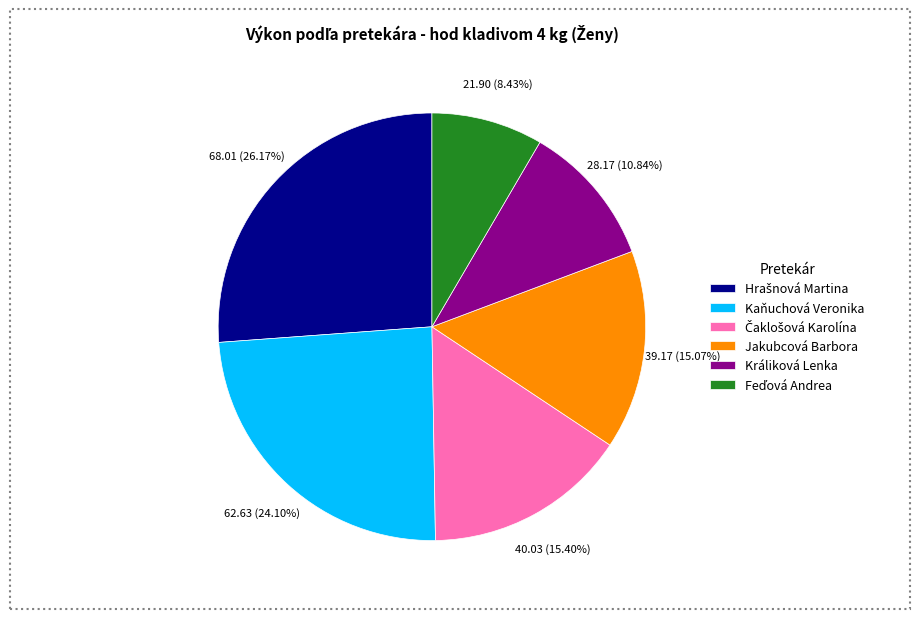

Between Králiková Lenka and Jakubcová Barbora, which is larger?

Jakubcová Barbora